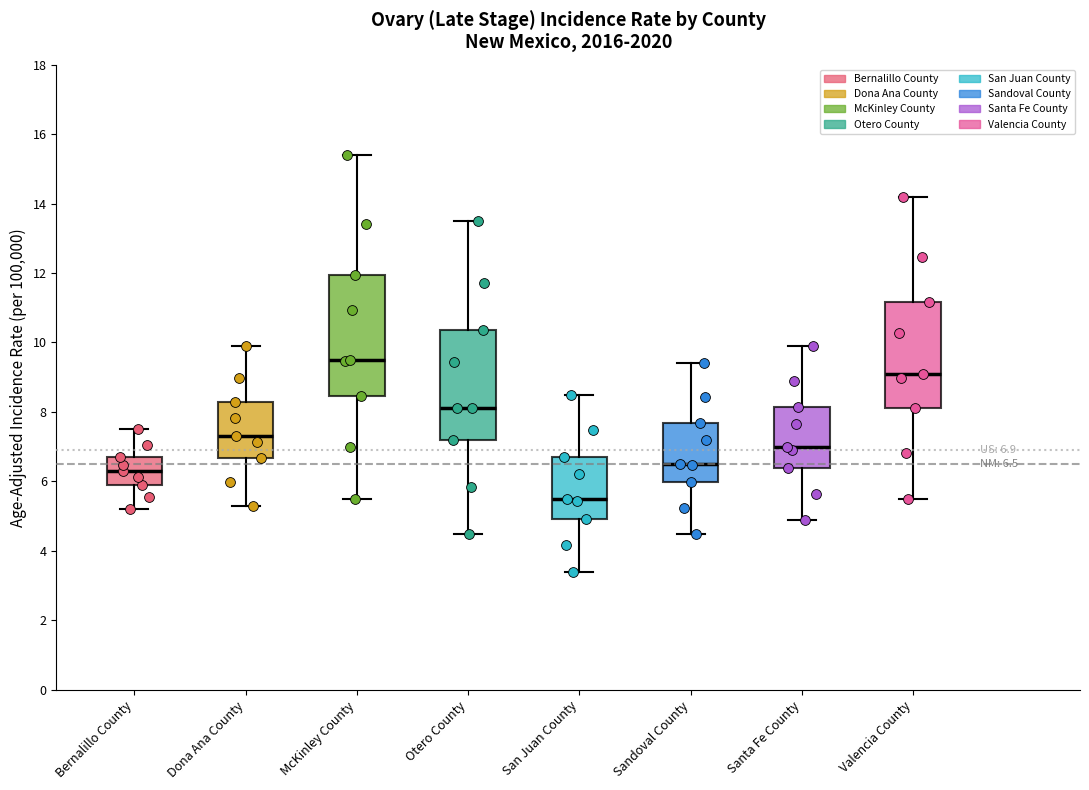

Which box's median line is the lowest?

San Juan County